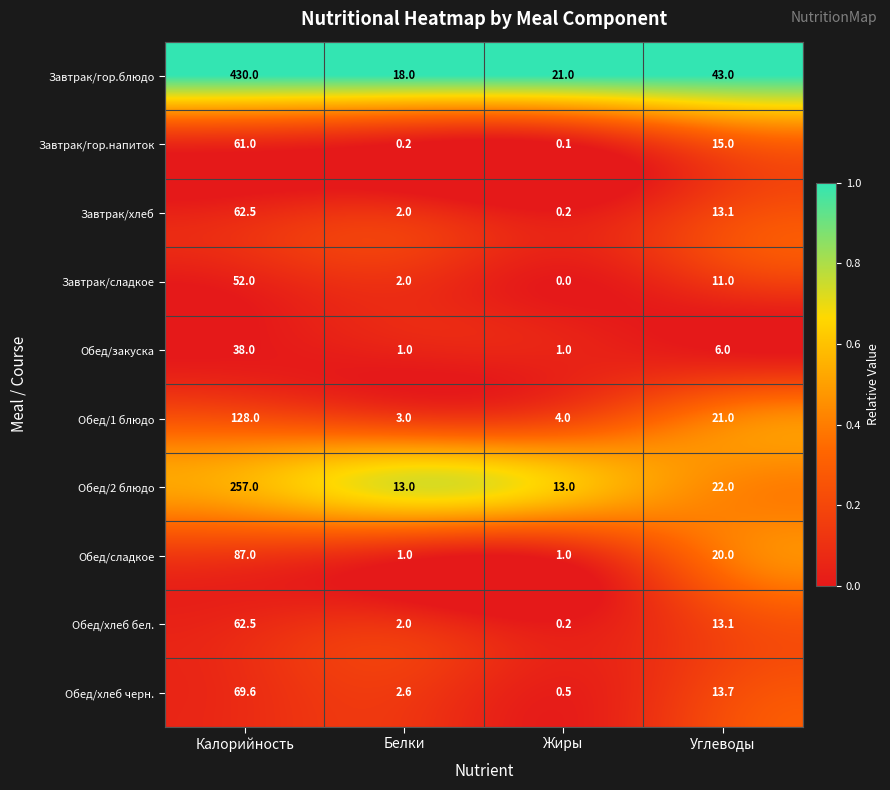

What is the total value across all series at Калорийность?

1247.6